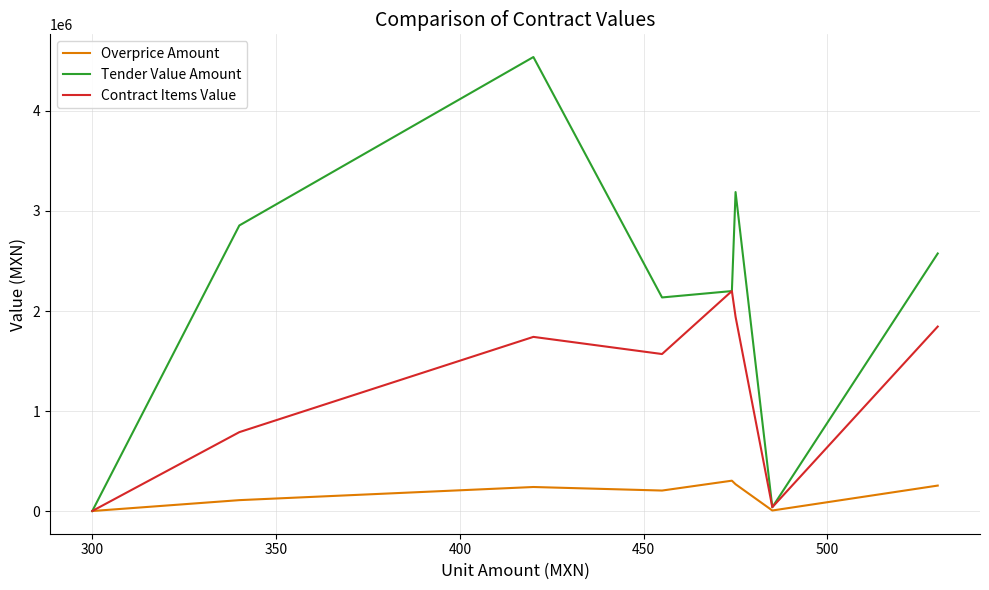

Which series has the largest total across all categories?

Tender Value Amount